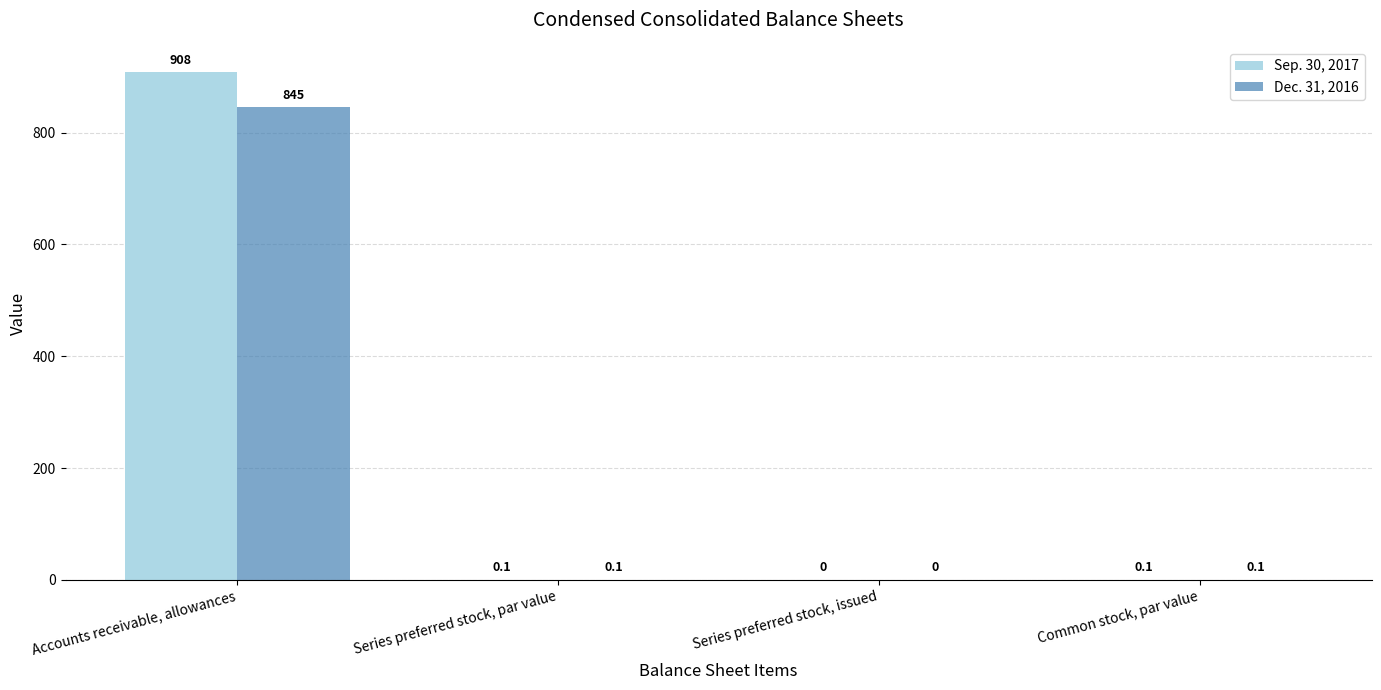

Which category has the highest value across all series?

Accounts receivable, allowances